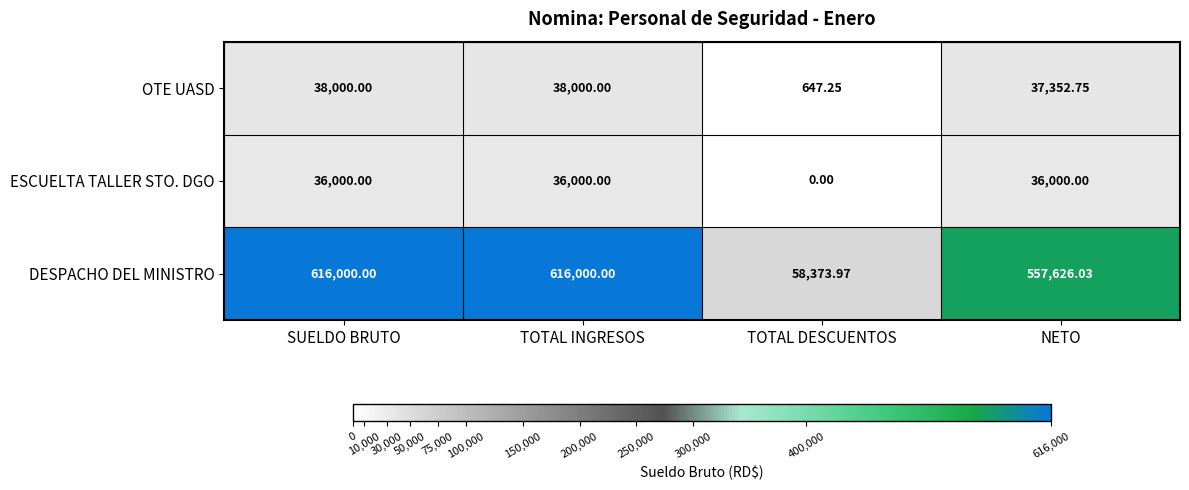

Which series changed the most between TOTAL INGRESOS and NETO?

DESPACHO DEL MINISTRO